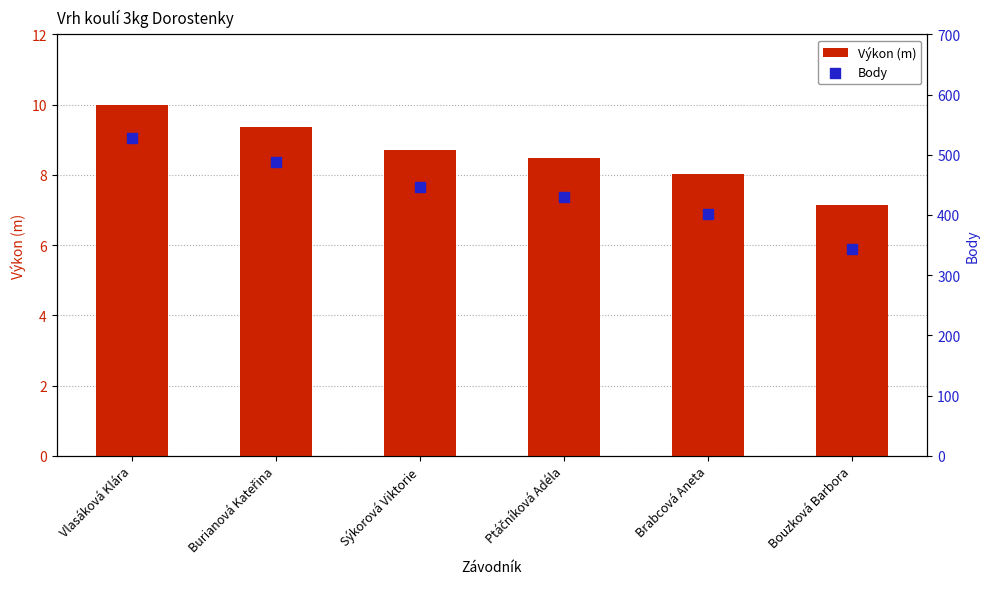

Which series has the largest Y range (max minus min)?

Body